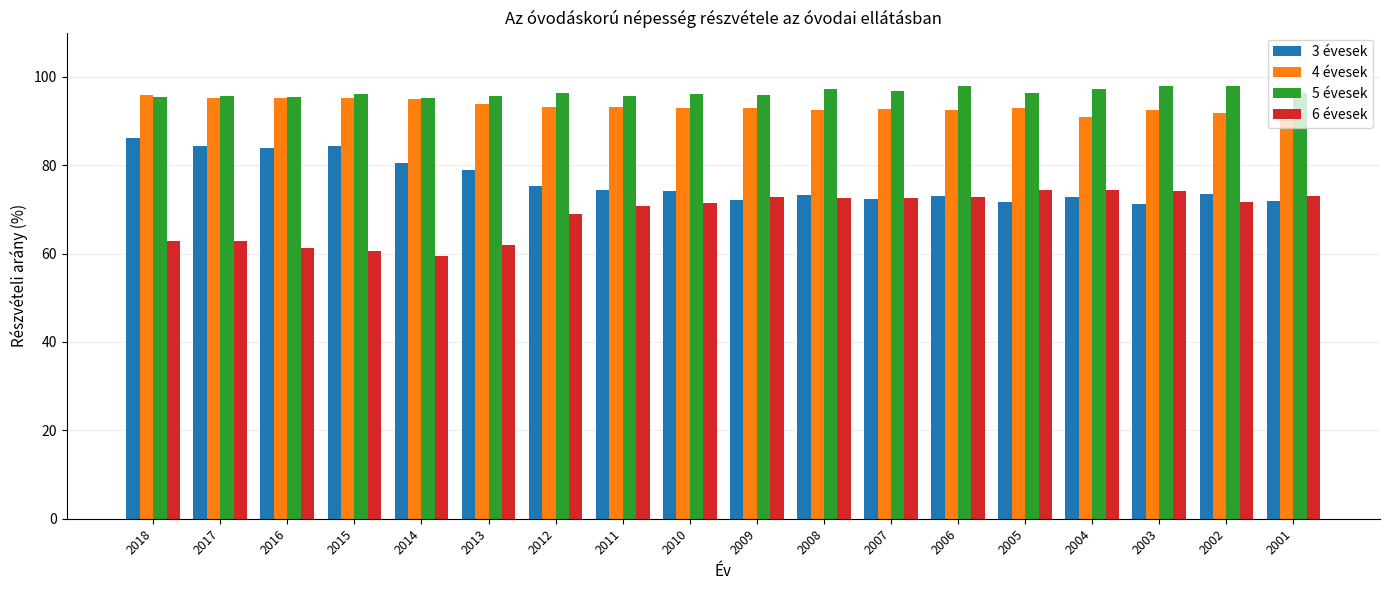

What is the spread (max minus min) of values at 2006?

25.0